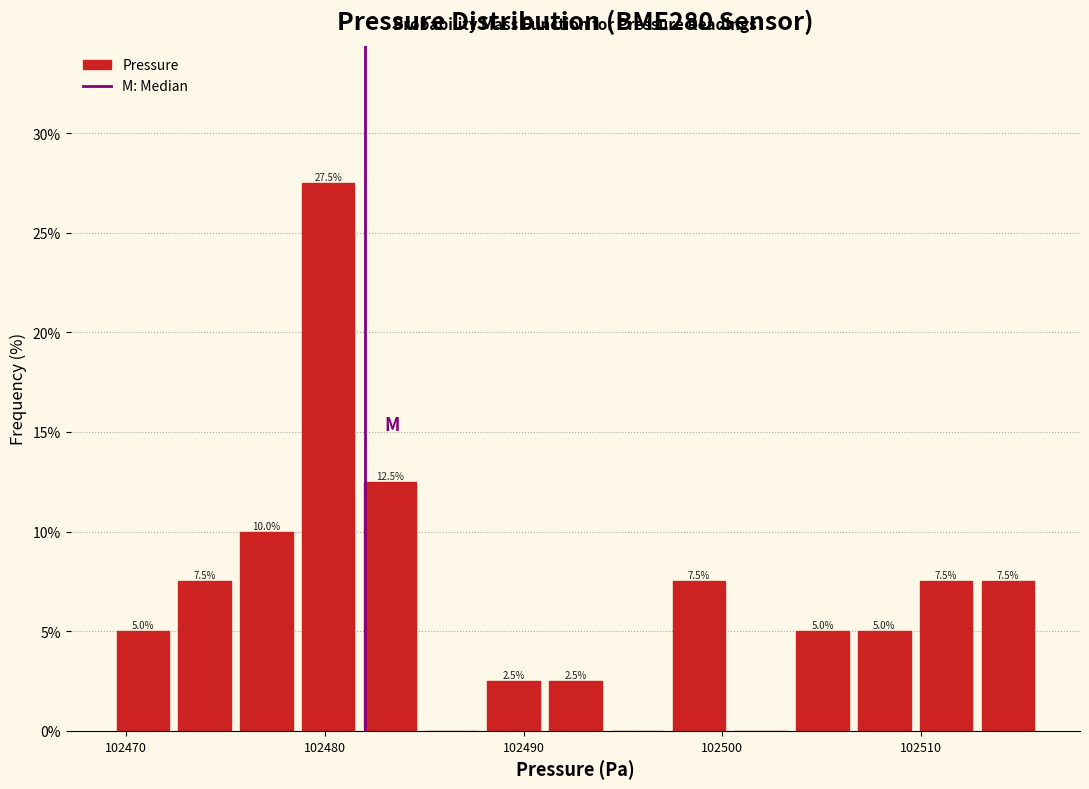

Around what value on the x-axis is the tallest bar? Give the approximate position of its centre, as read against the axis.

102480